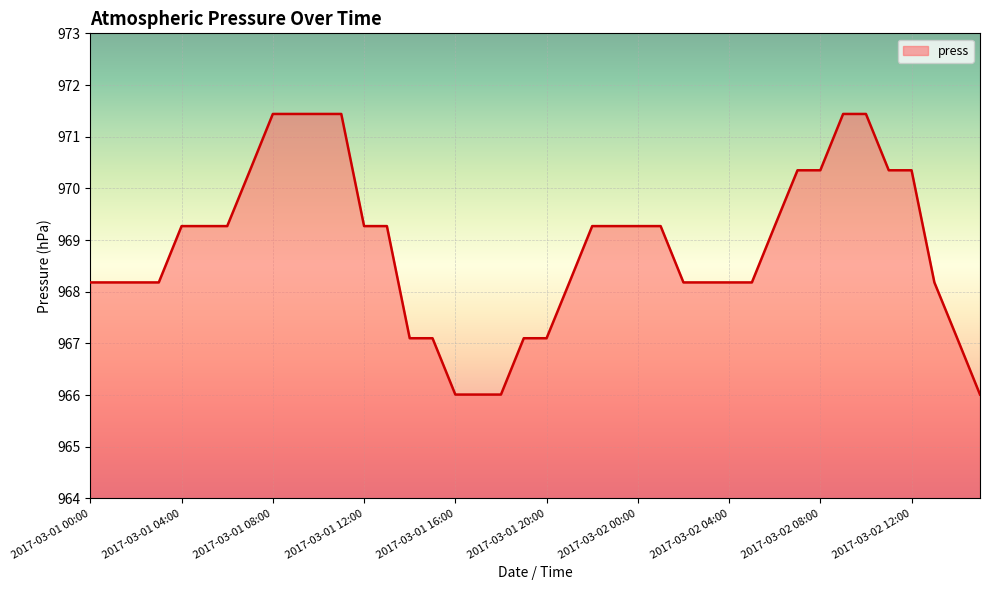

What is the minimum value shown in the chart?

966.0